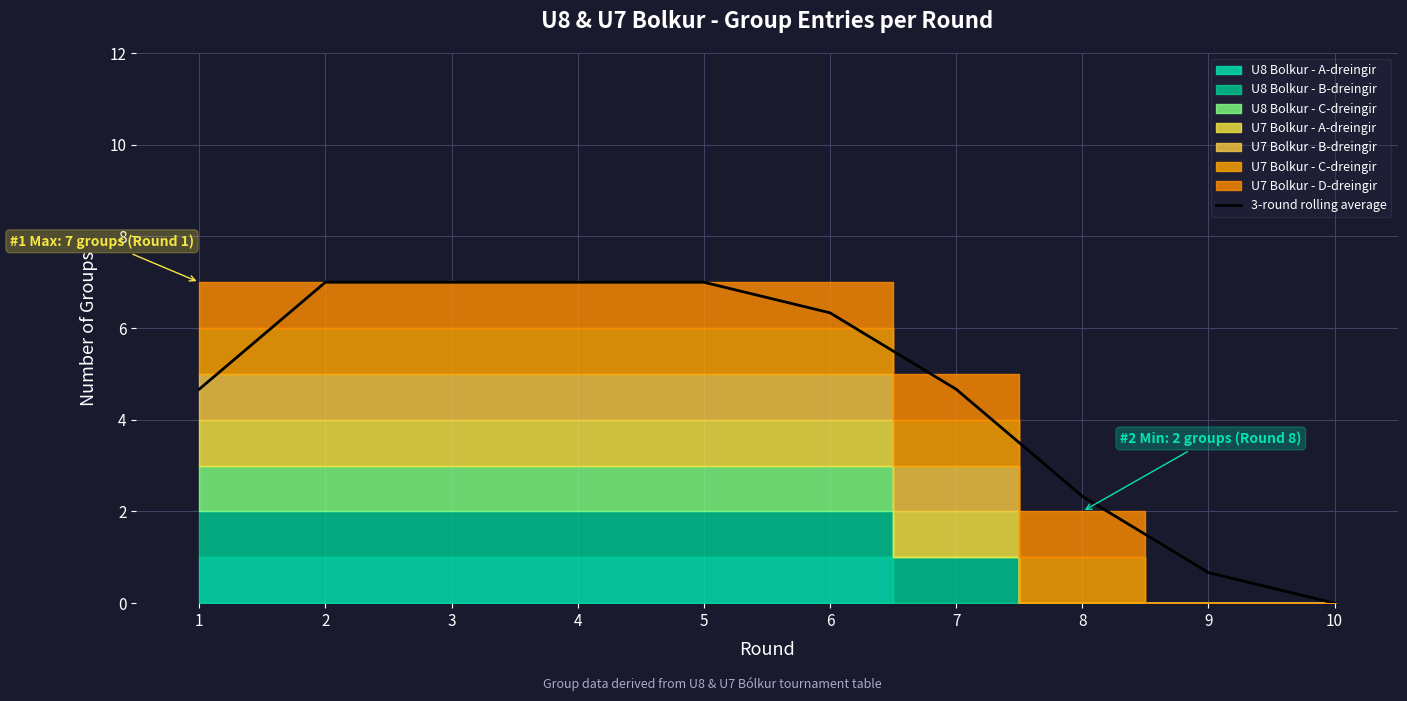

True or false: the data shows 7.0 at 4.

True